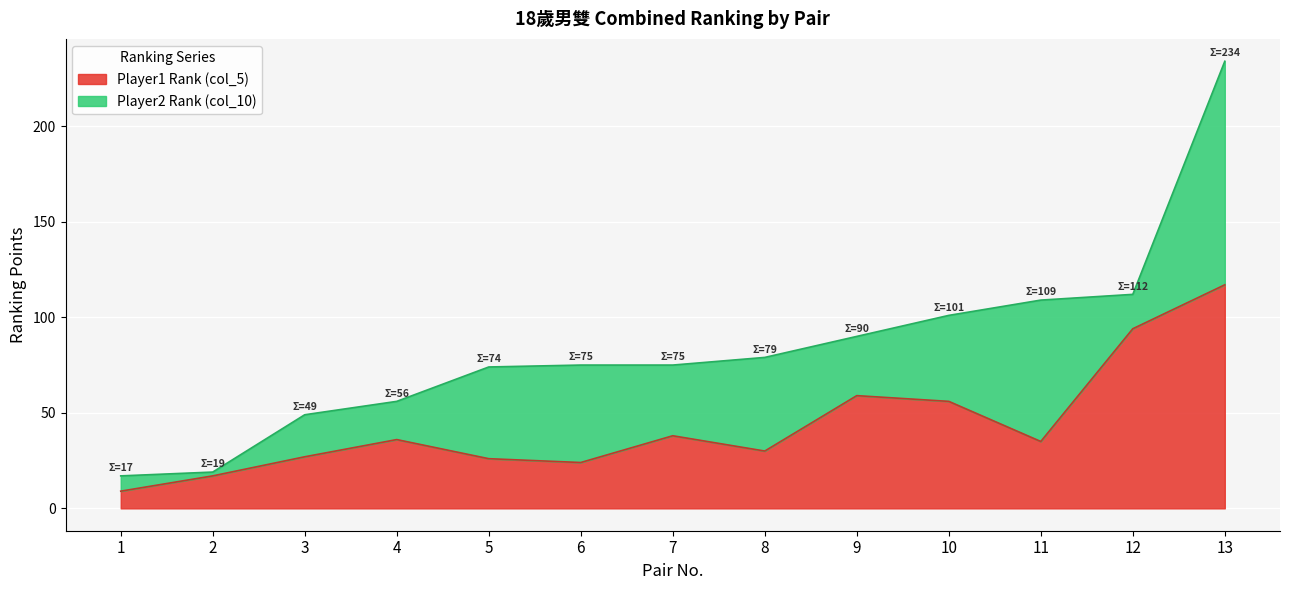

Is it true that Player1 Rank (col_5) equals 59 at 9?

True